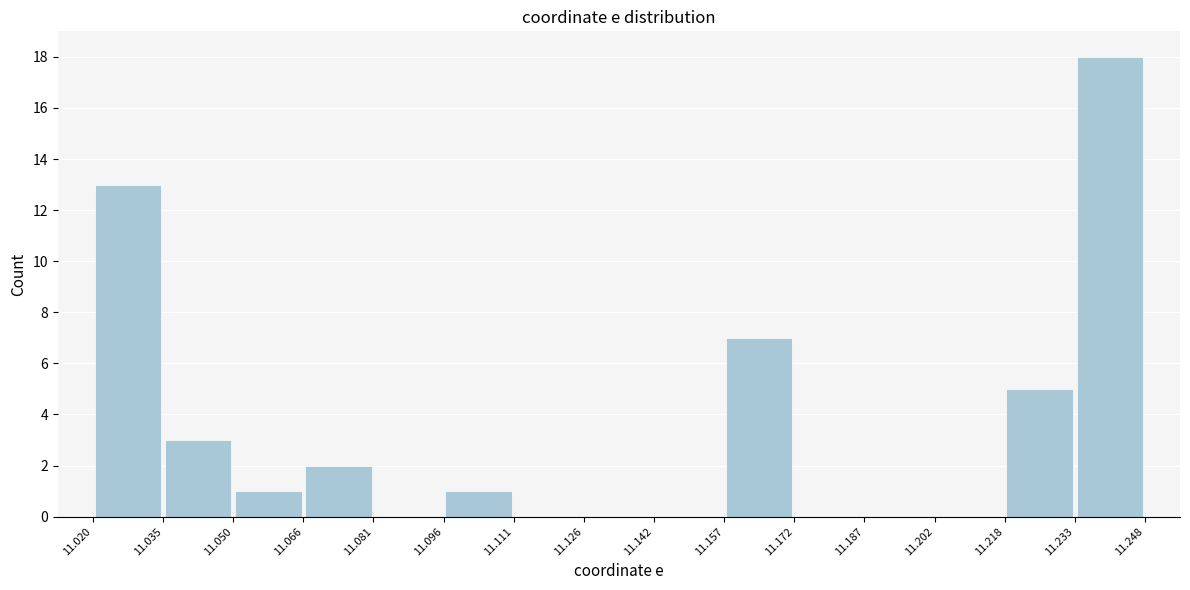

Reading left to right, list every bar in this chart as the range it spans on the x-axis followed by its height. The values are not printed on the chart, so give them approximately, as read against the axis.

11.020 to 11.035: 13
11.035 to 11.050: 3
11.050 to 11.066: 1
11.066 to 11.081: 2
11.081 to 11.096: 0
11.096 to 11.111: 1
11.111 to 11.126: 0
11.126 to 11.142: 0
11.142 to 11.157: 0
11.157 to 11.172: 7
11.172 to 11.187: 0
11.187 to 11.202: 0
11.202 to 11.218: 0
11.218 to 11.233: 5
11.233 to 11.248: 18